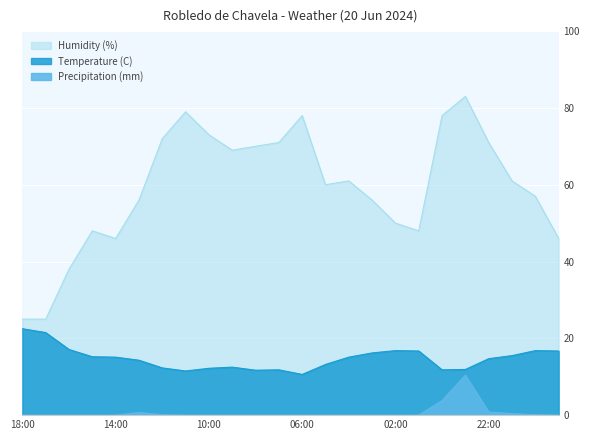

Which series has the largest total across all categories?

Humidity (%)